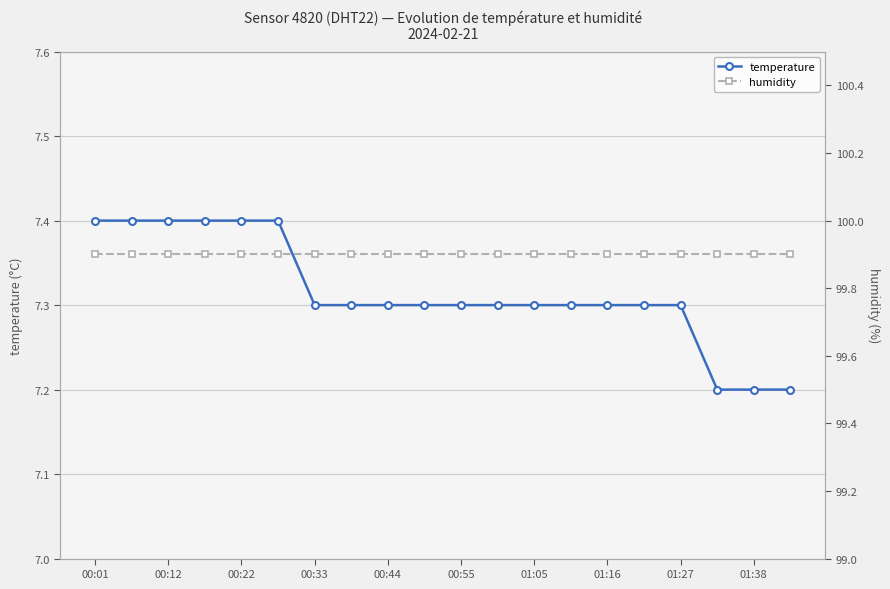

Is it true that temperature equals 4.1 at 01:38?

False